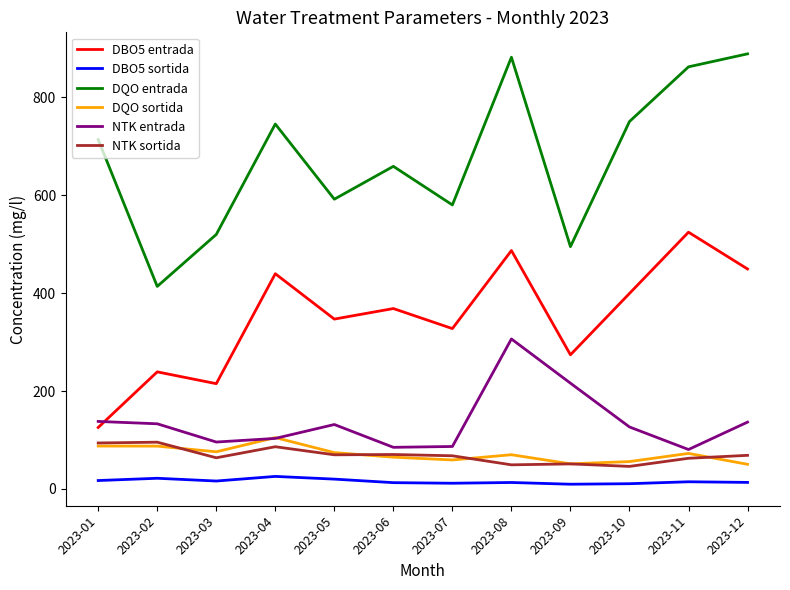

Which series has the largest total across all categories?

DQO entrada